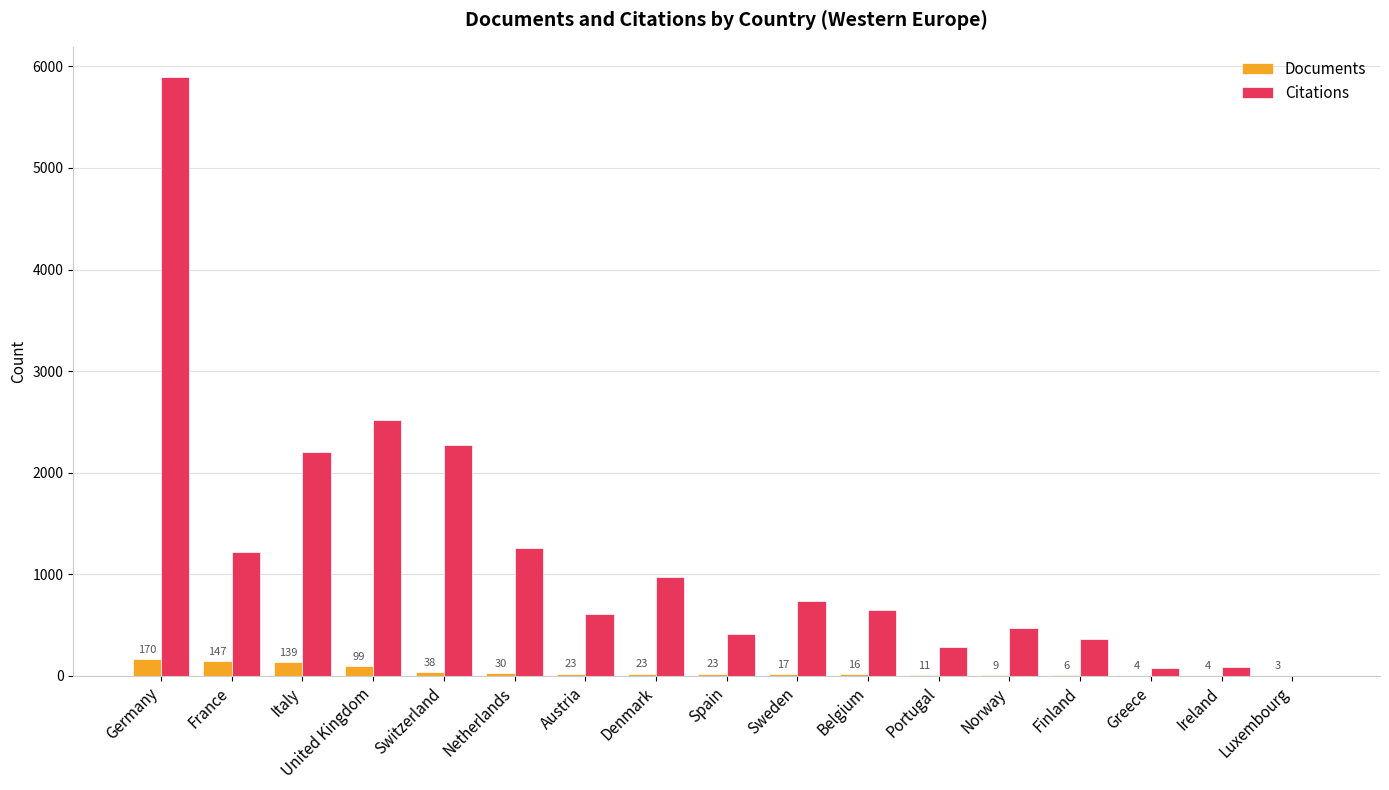

Which series has the largest total across all categories?

Citations